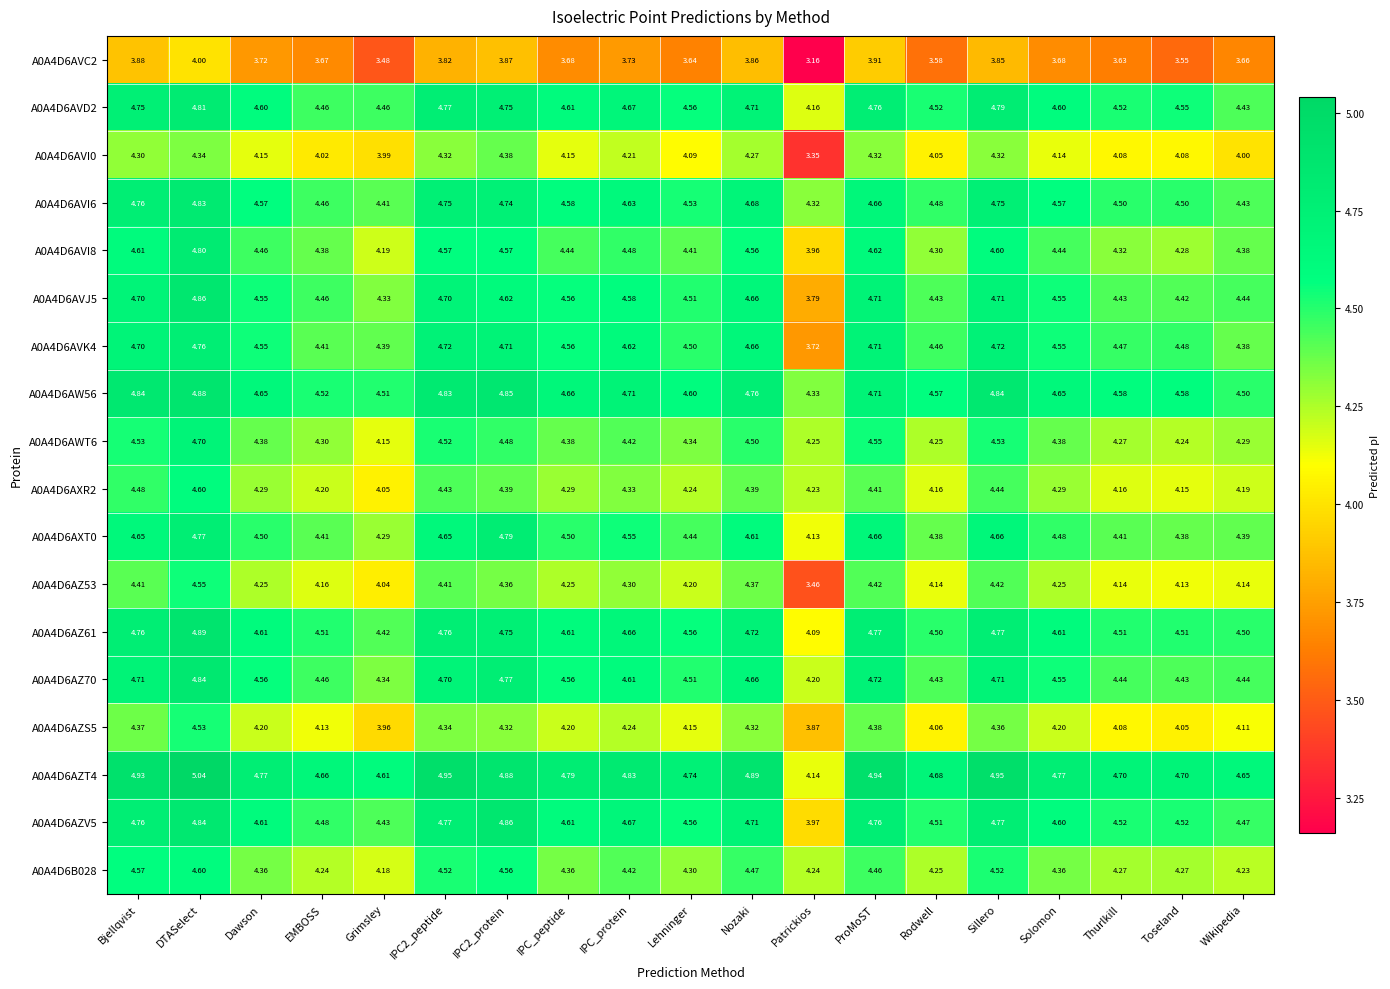

Is the value of A0A4D6AZ70 at Thurlkill greater than the value of A0A4D6AVJ5 at Thurlkill?

Yes